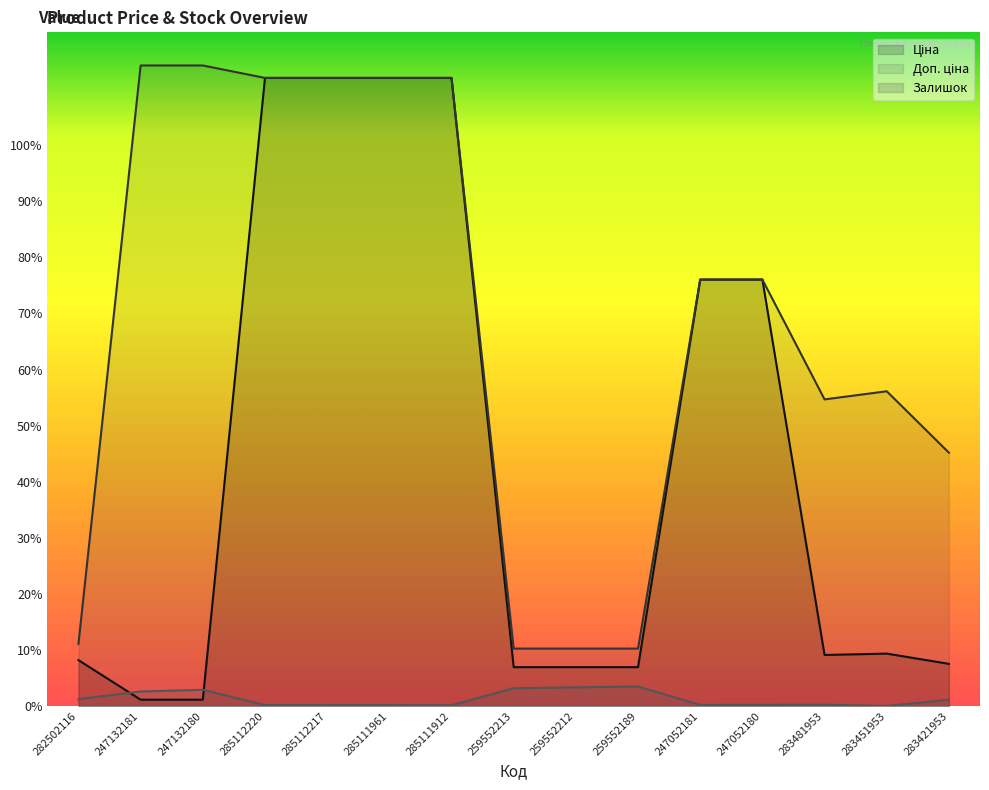

True or false: Залишок and Доп. ціна cross at least once.

False